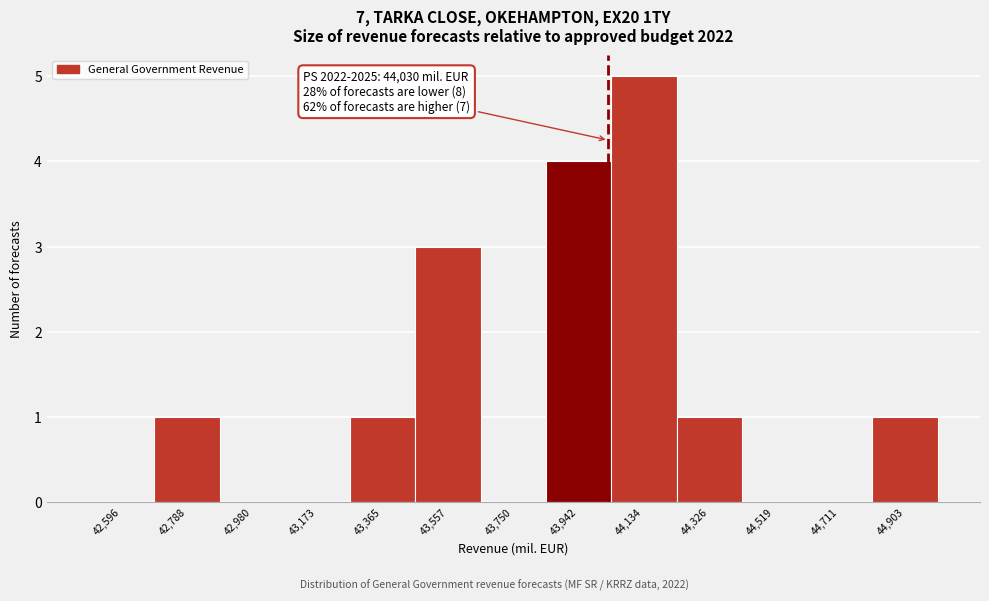

Which range on the x-axis has the tallest bar?

44040 to 44240